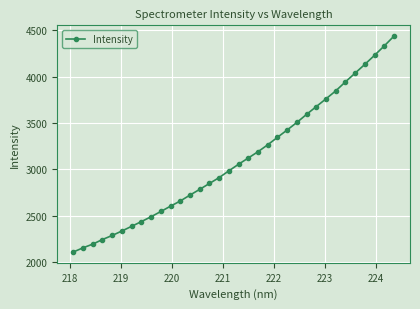

What is the smallest value displayed?

2107.1